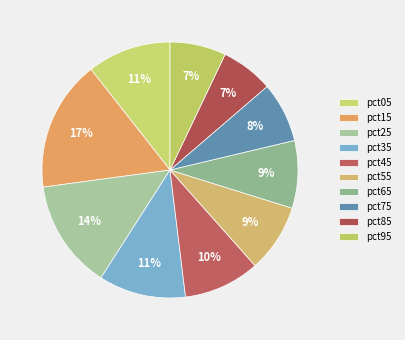

Count the number of slices in the pie.

10